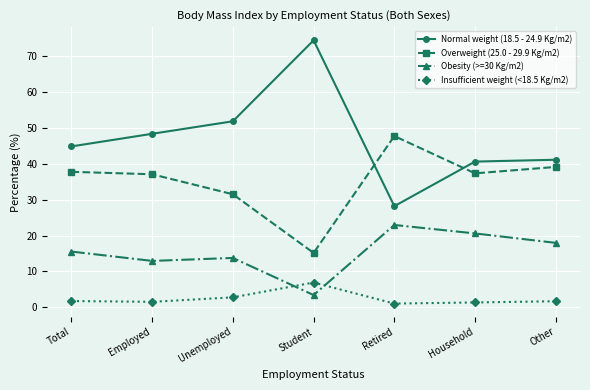

At Other, list the series in order from largest to smallest.

Normal weight (18.5 - 24.9 Kg/m2), Overweight (25.0 - 29.9 Kg/m2), Obesity (>=30 Kg/m2), Insufficient weight (<18.5 Kg/m2)